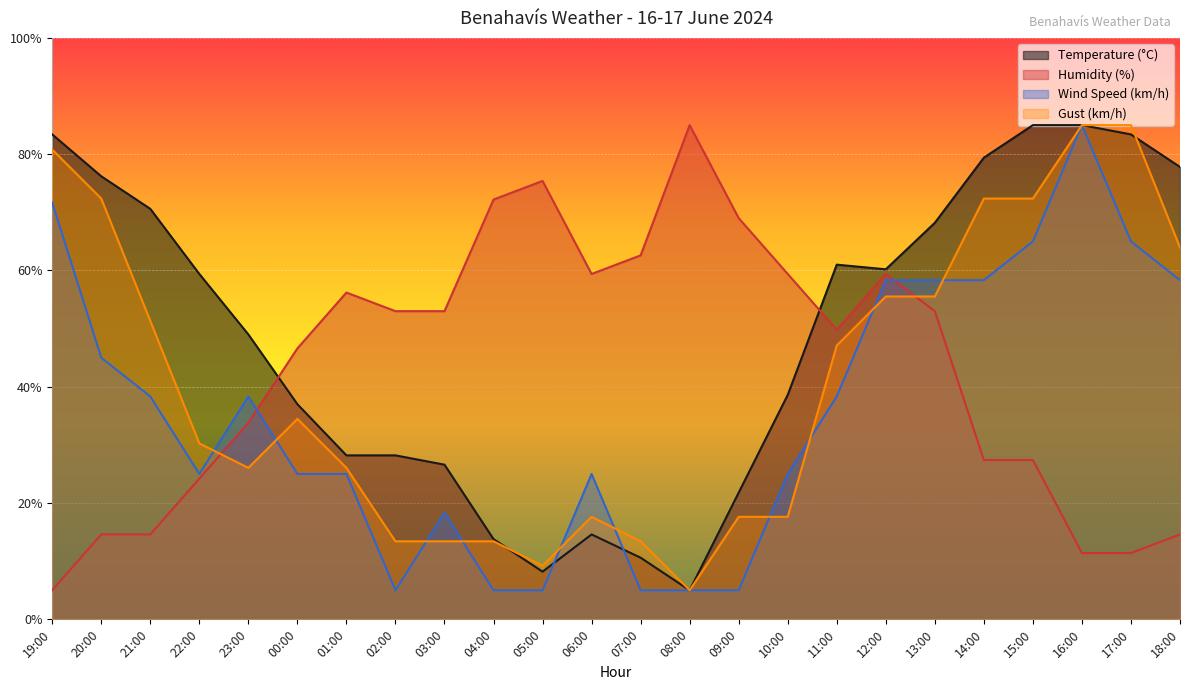

Which has a higher value, 20:00 or 11:00?

20:00